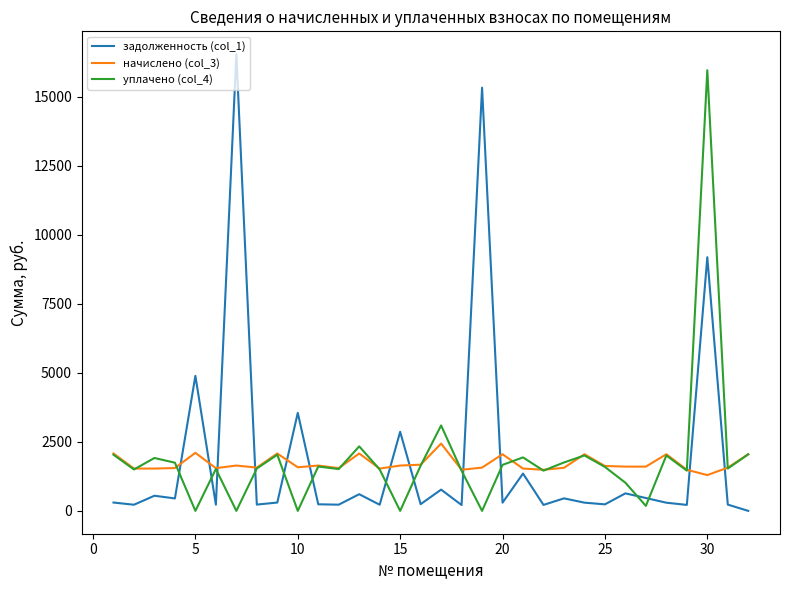

What is the maximum value shown in the chart?

16540.3